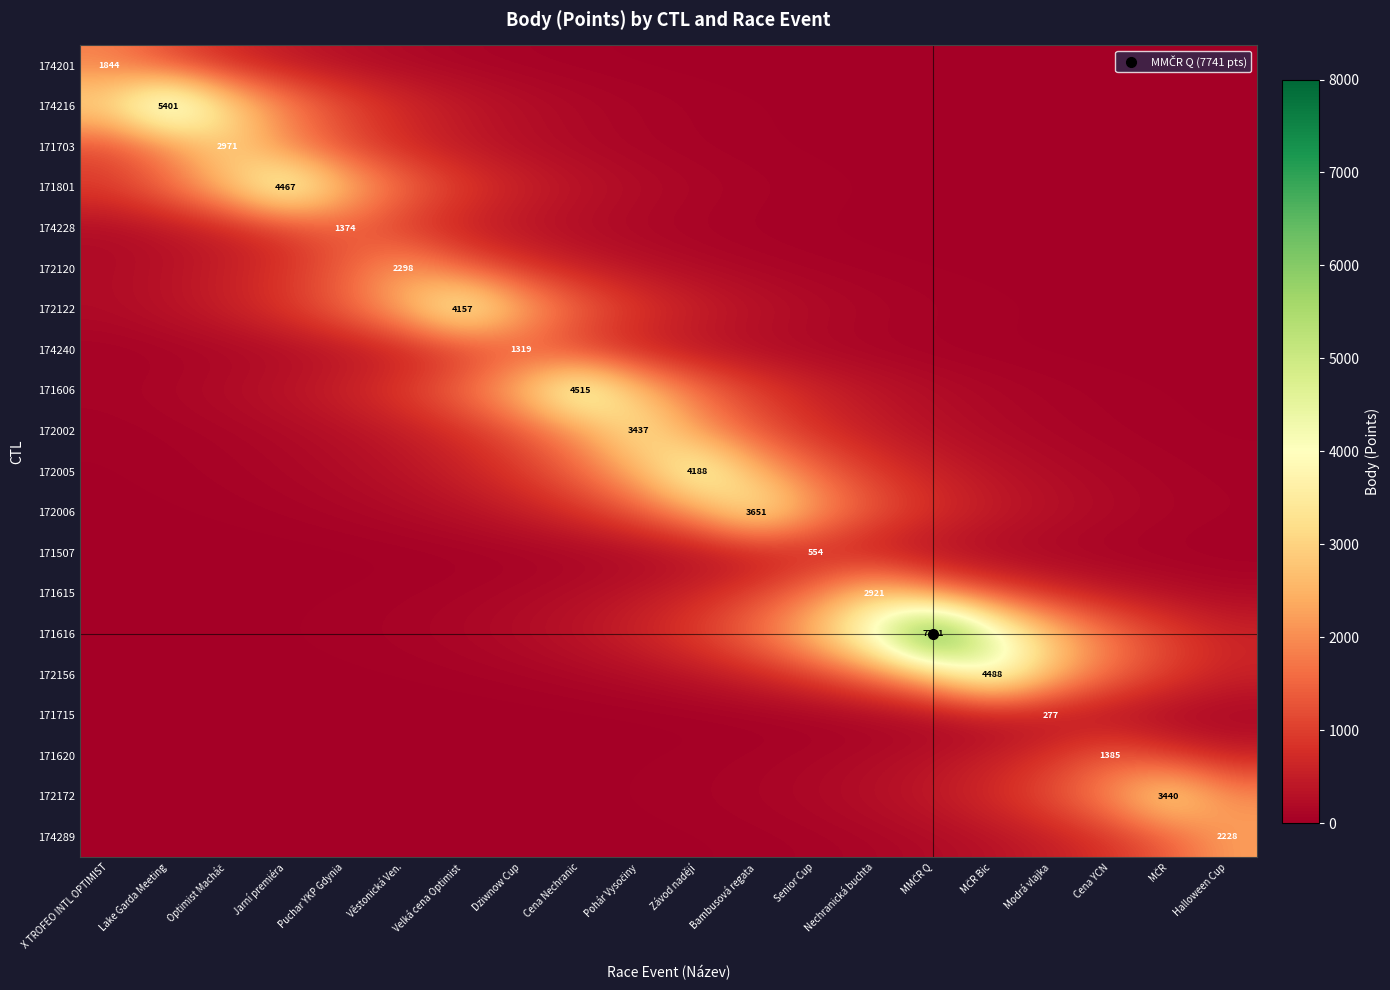

True or false: 172156 has a value of 607.4 at Bambusová regata.

True